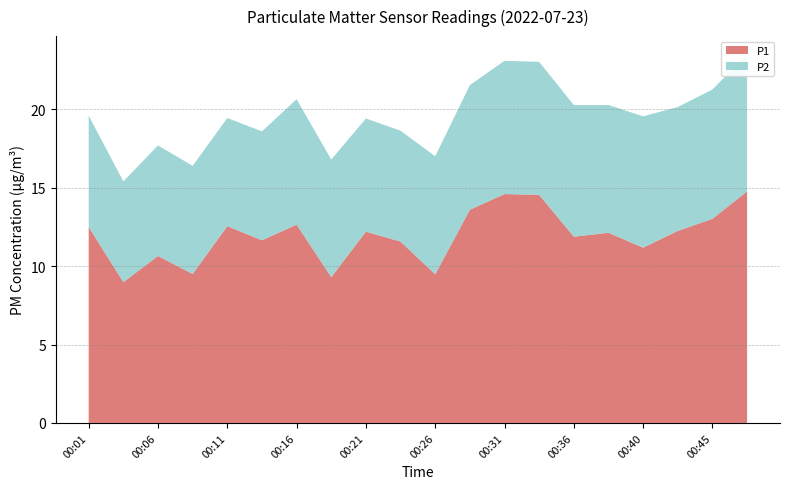

Reading right to left, what are all the values shown in this chart?

P1: 00:48=14.8	00:45=13.0	00:43=12.2	00:40=11.2	00:38=12.1	00:36=11.9	00:33=14.6	00:31=14.6	00:28=13.6	00:26=9.5	00:23=11.6	00:21=12.2	00:18=9.3	00:16=12.7	00:14=11.7	00:11=12.6	00:09=9.5	00:06=10.7	00:04=9.0	00:01=12.5
P2: 00:48=8.7	00:45=8.2	00:43=7.9	00:40=8.4	00:38=8.2	00:36=8.4	00:33=8.5	00:31=8.5	00:28=8.0	00:26=7.5	00:23=7.1	00:21=7.2	00:18=7.5	00:16=8.0	00:14=7.0	00:11=6.9	00:09=6.9	00:06=7.0	00:04=6.4	00:01=7.1